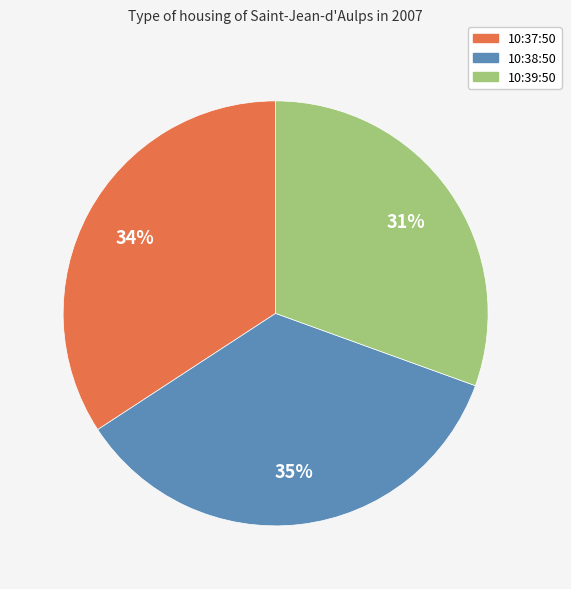

To the nearest percent, what is the average slice percentage?

33%